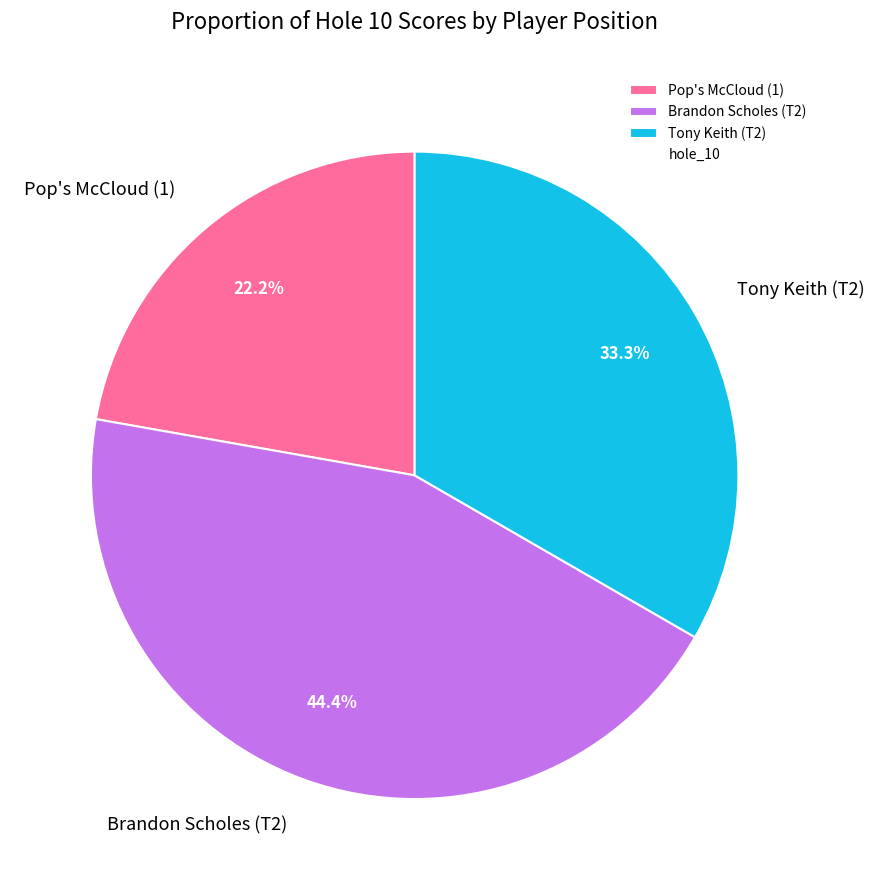

What is the largest slice in the pie chart?

Brandon Scholes (T2)